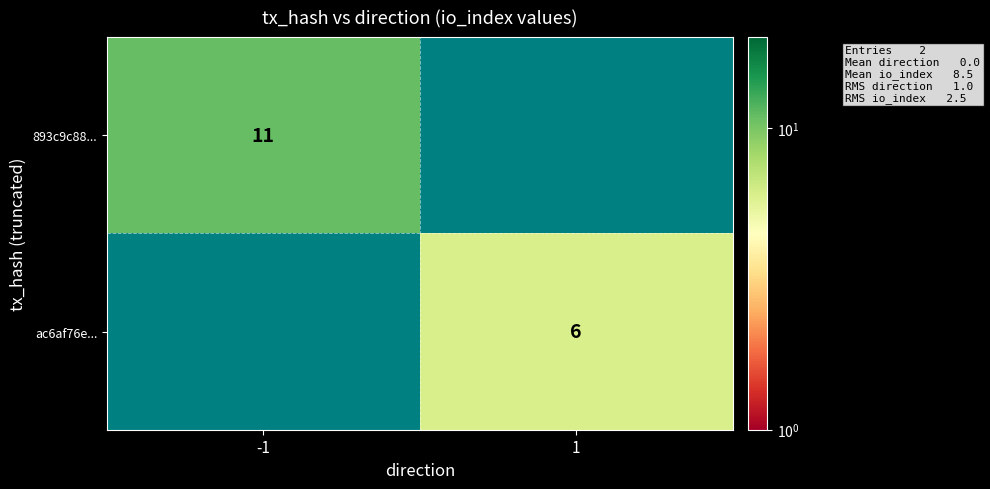

The value of 893c9c88... at -1 is 11. True or false?

True